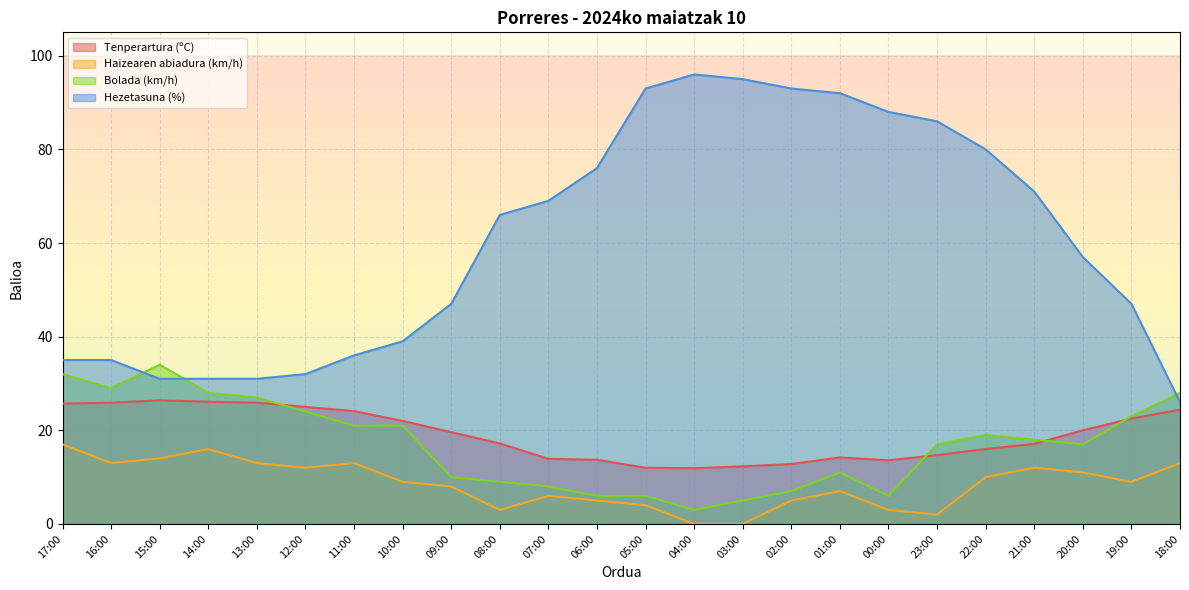

Which series has the widest spread of values?

Hezetasuna (%)